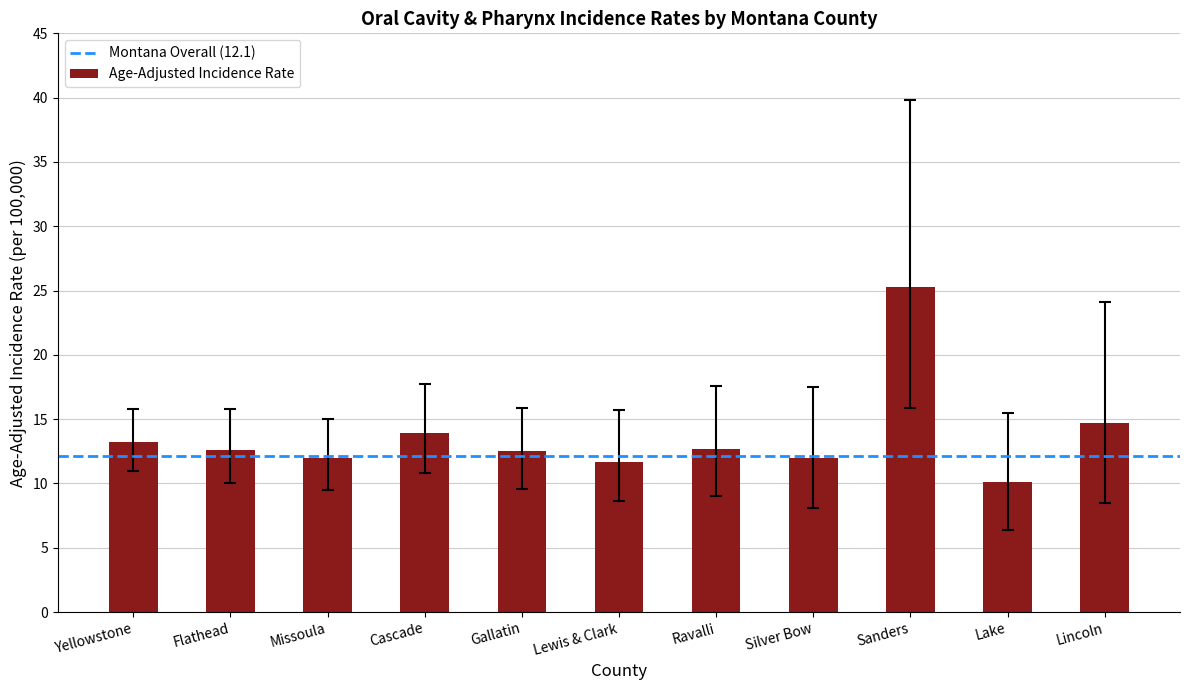

What is the maximum value shown in the chart?

25.3